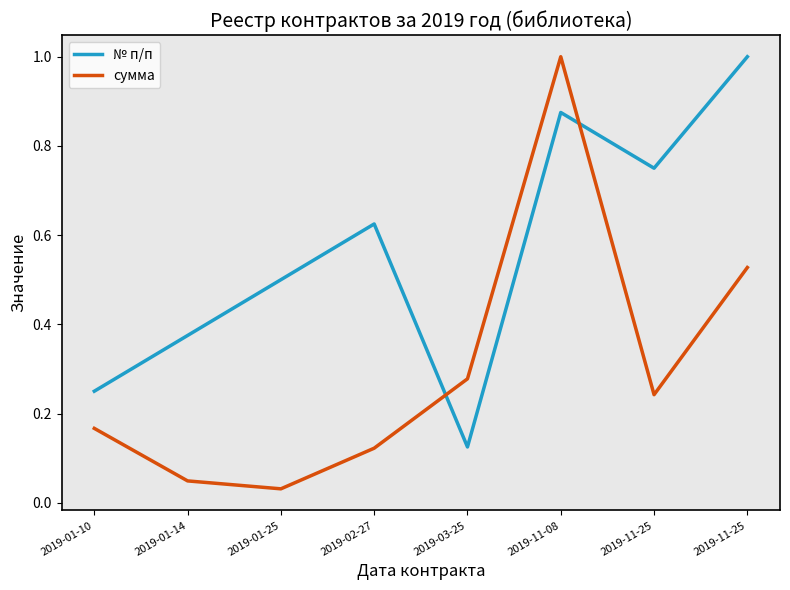

Which series has the largest total across all categories?

№ п/п